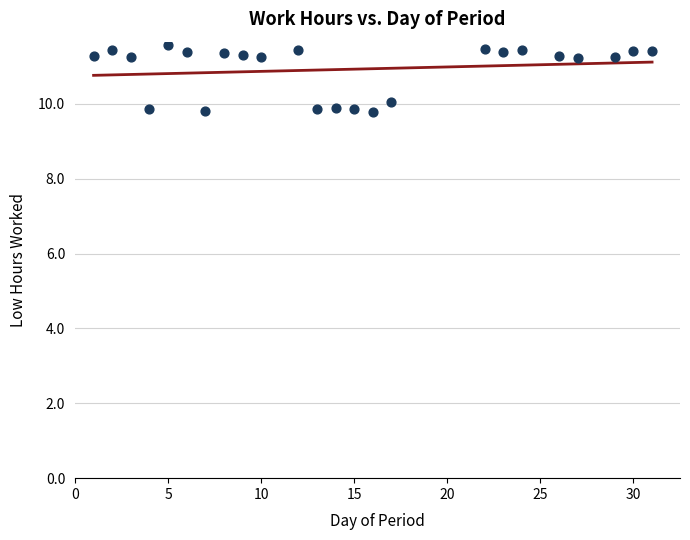

What is the range of X values (max minus min)?

30.0